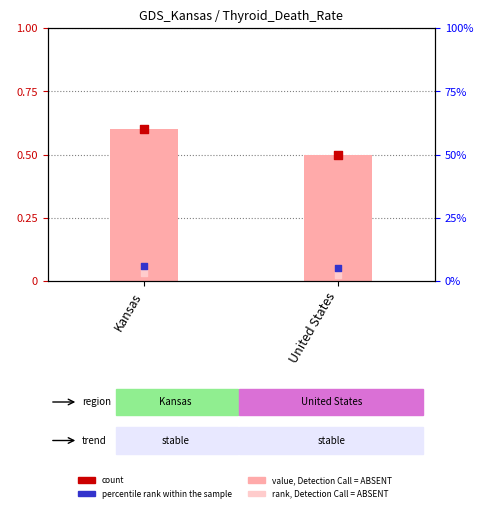

Which series reaches the minimum Y coordinate?

rank, Detection Call = ABSENT